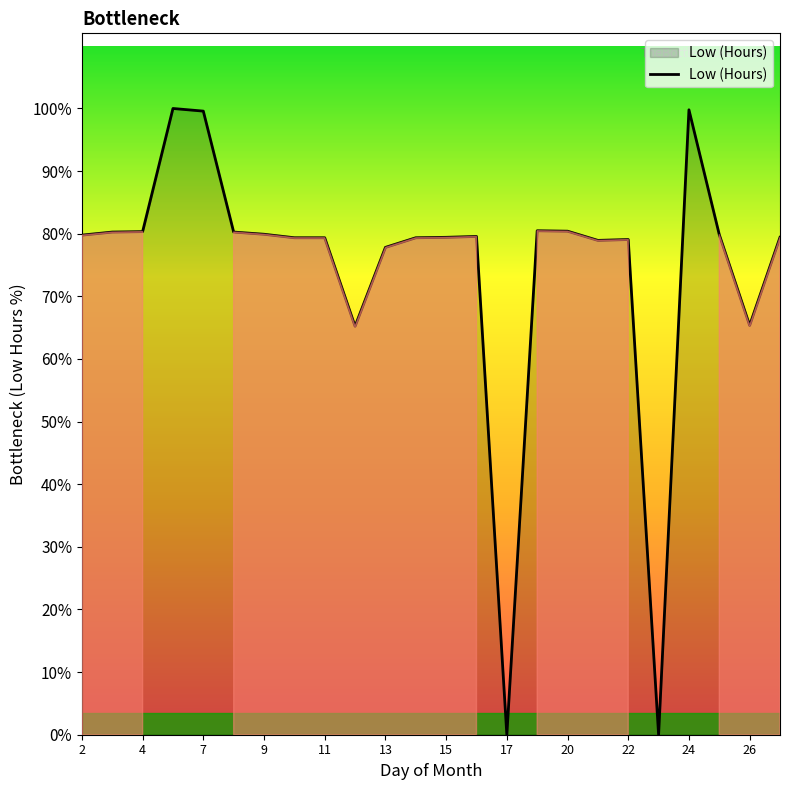

Is this an area chart (filled region under the line)?

Yes